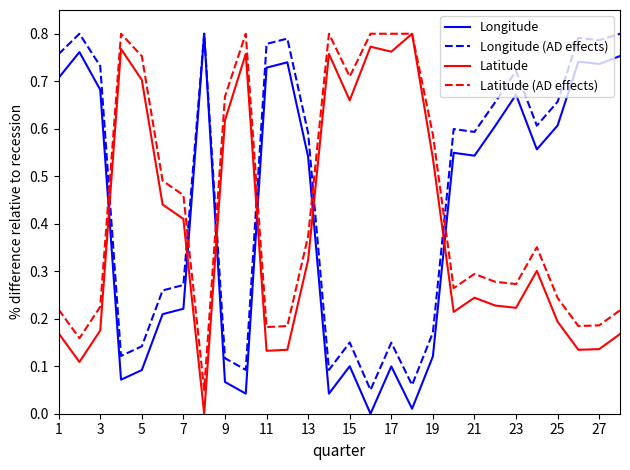

In Longitude, how many points are lower than both neighbors (excluding endpoints)?

8